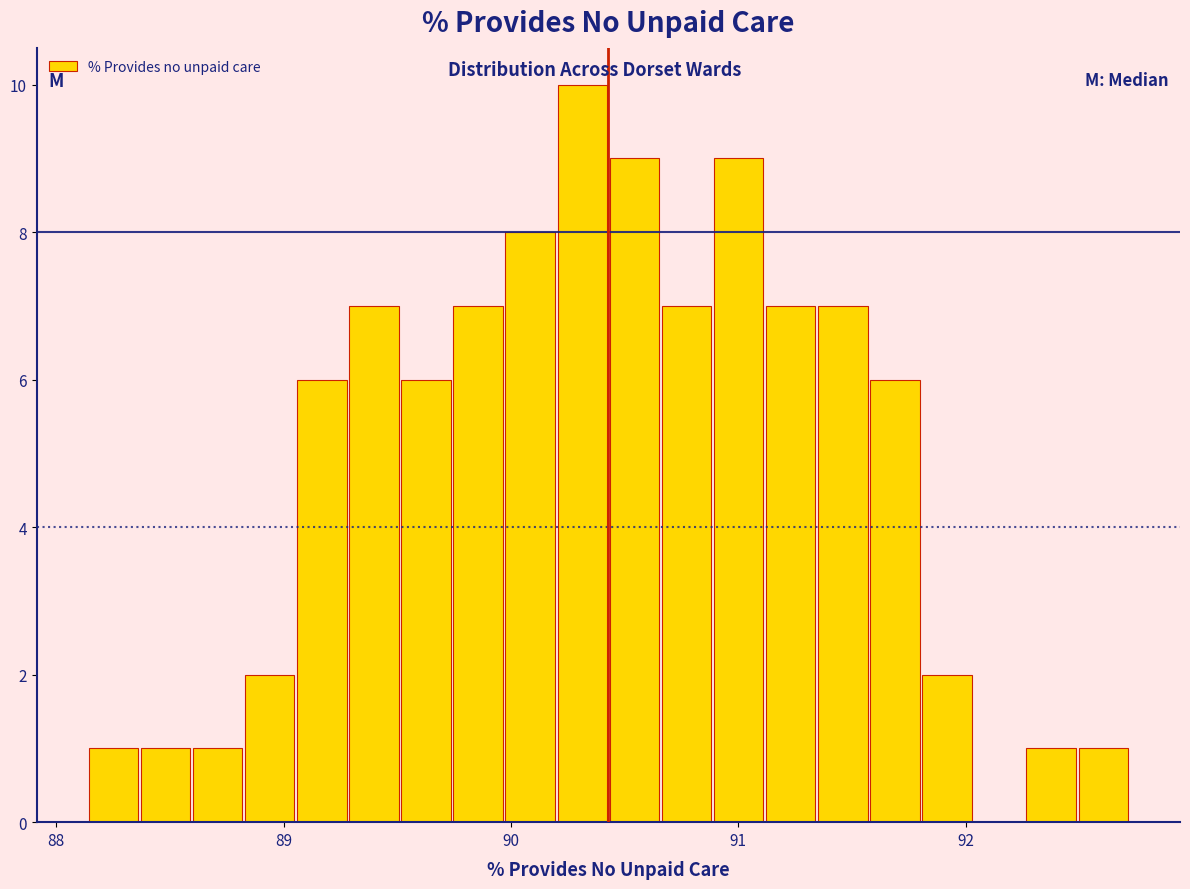

Around what value on the x-axis is the tallest bar? Give the approximate position of its centre, as read against the axis.

90.3